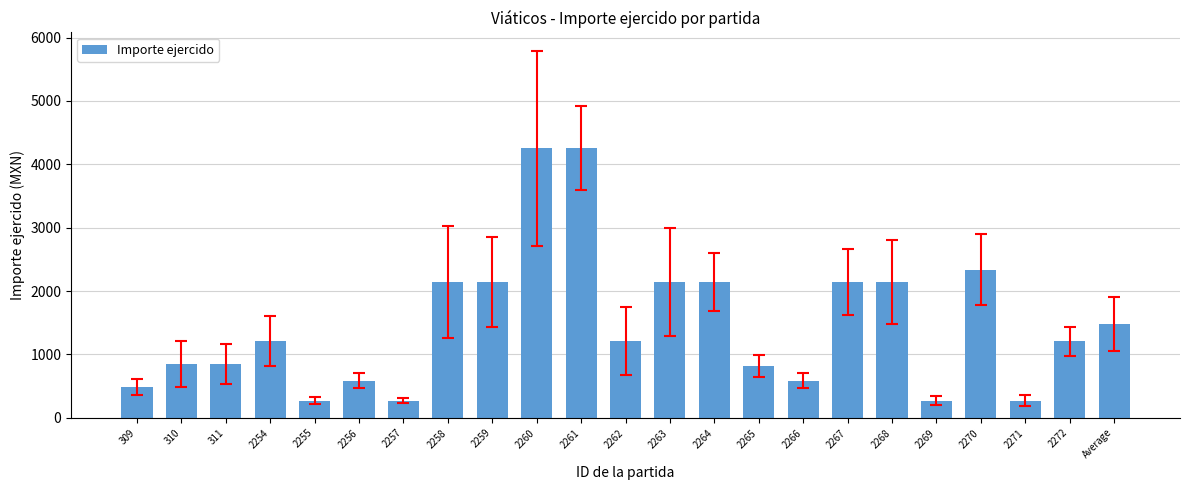

Between 2261 and 2270, which is larger?

2261